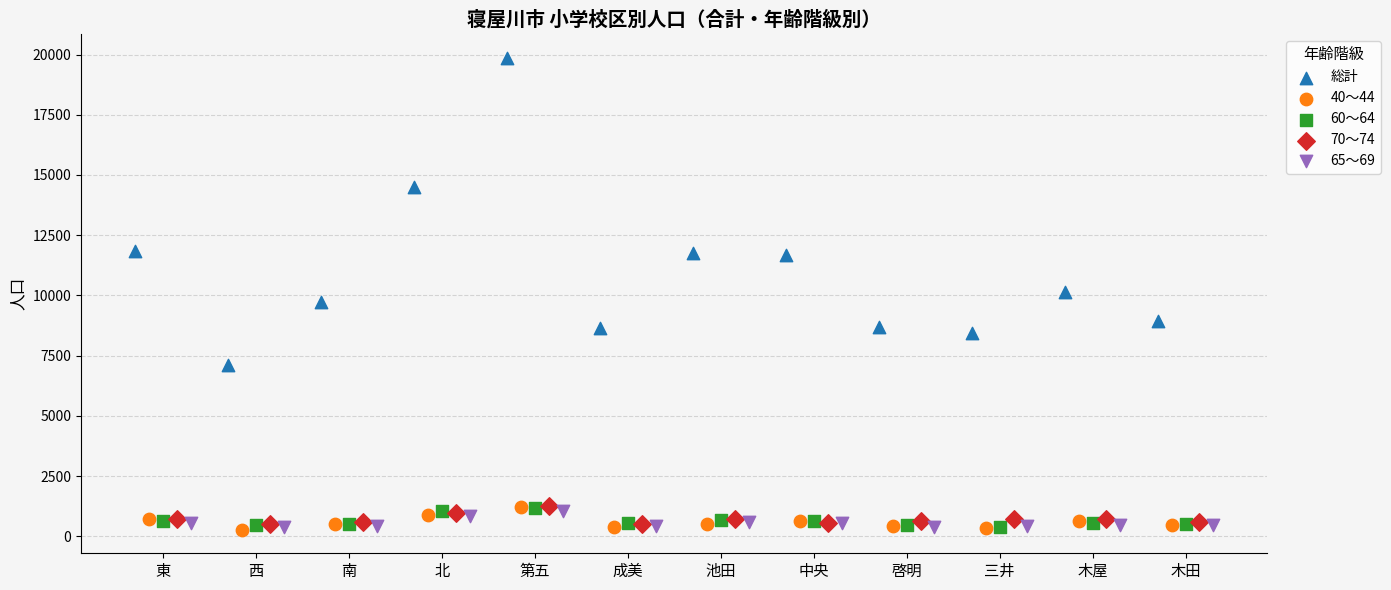

Which series reaches the maximum Y coordinate?

総計